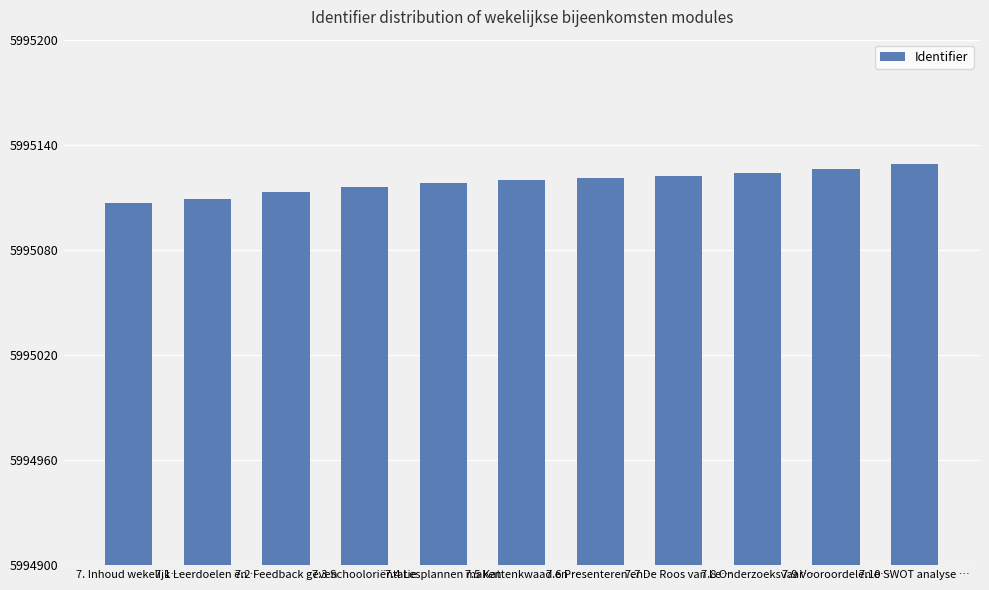

True or false: the data shows 10715428 at 7.2 Feedback geven.

False